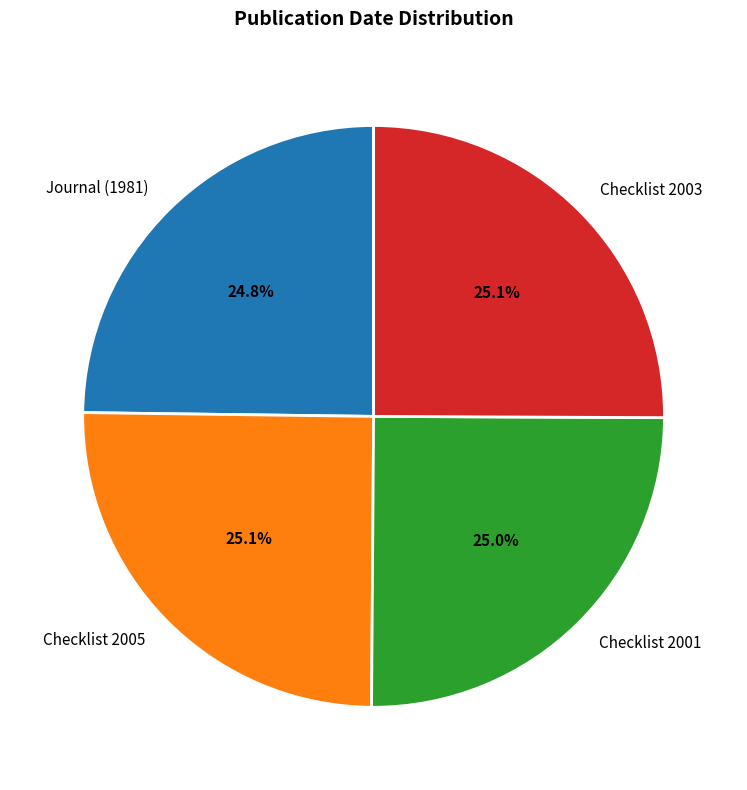

What percentage is the Journal (1981) slice, to the nearest percent?

25%